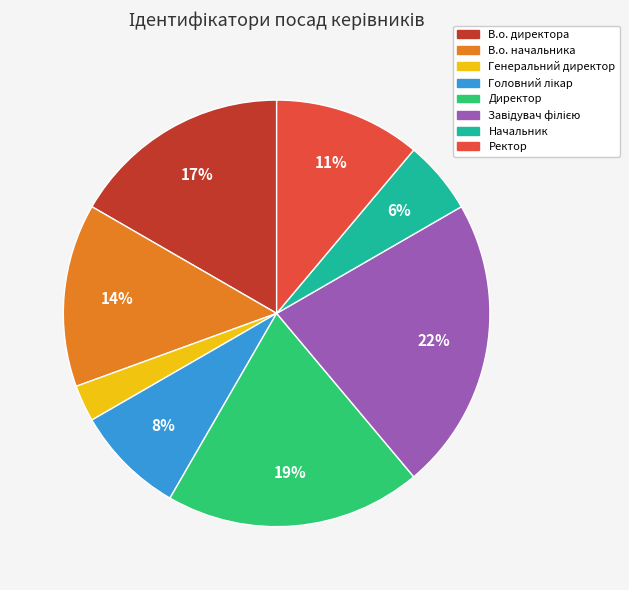

Count the number of slices in the pie.

8